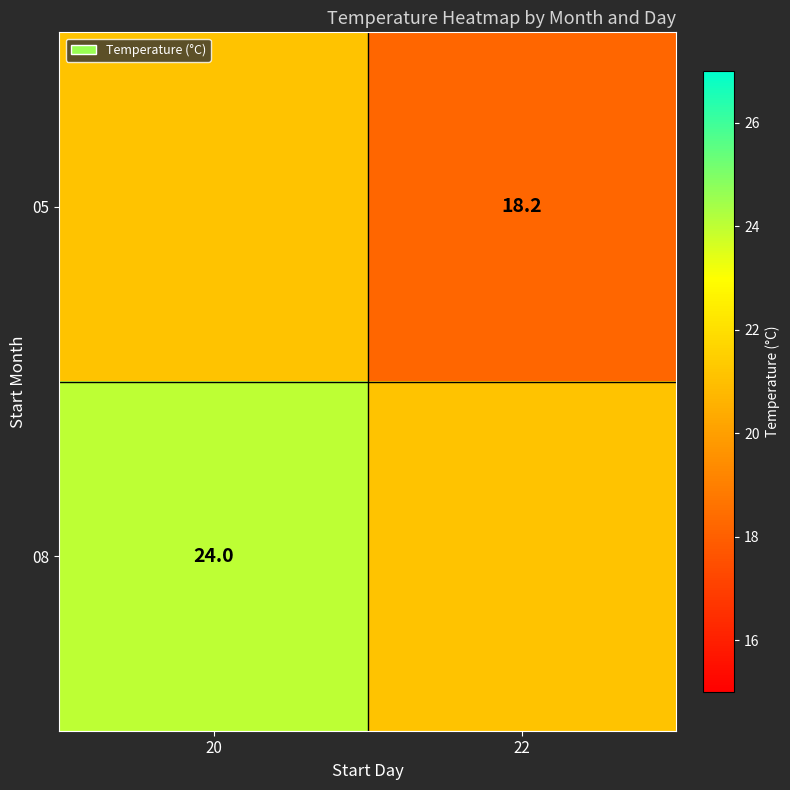

The 05 series shows 11.3 at 22. True or false?

False